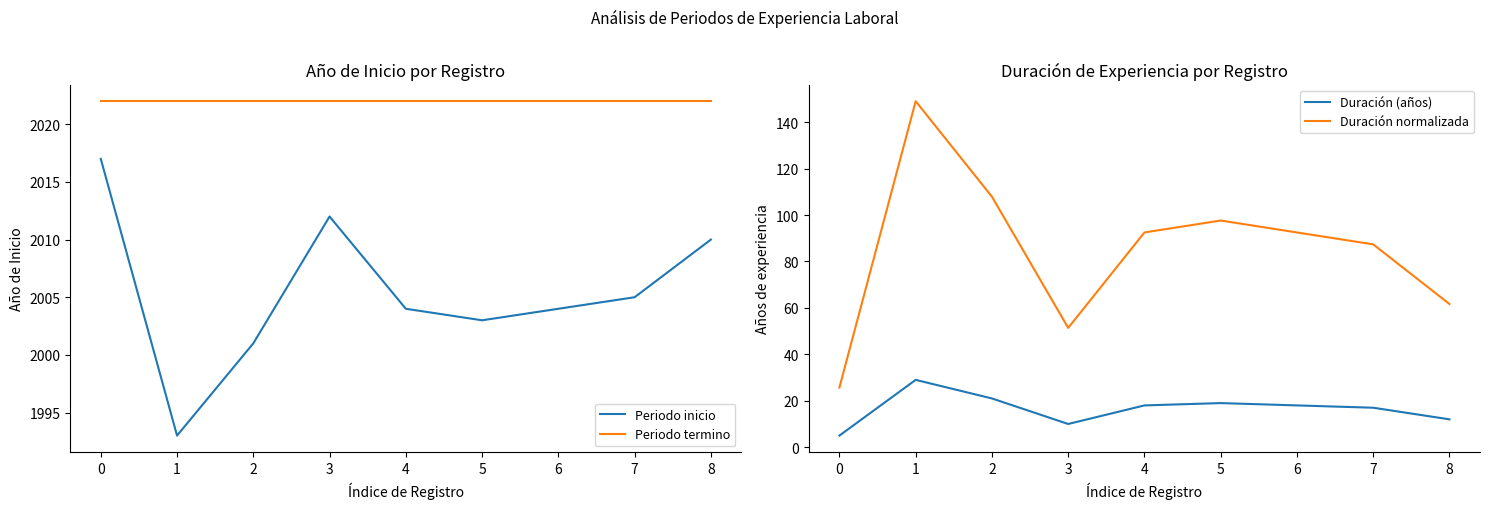

Which series changed the most between 2 and 5?

Duración normalizada